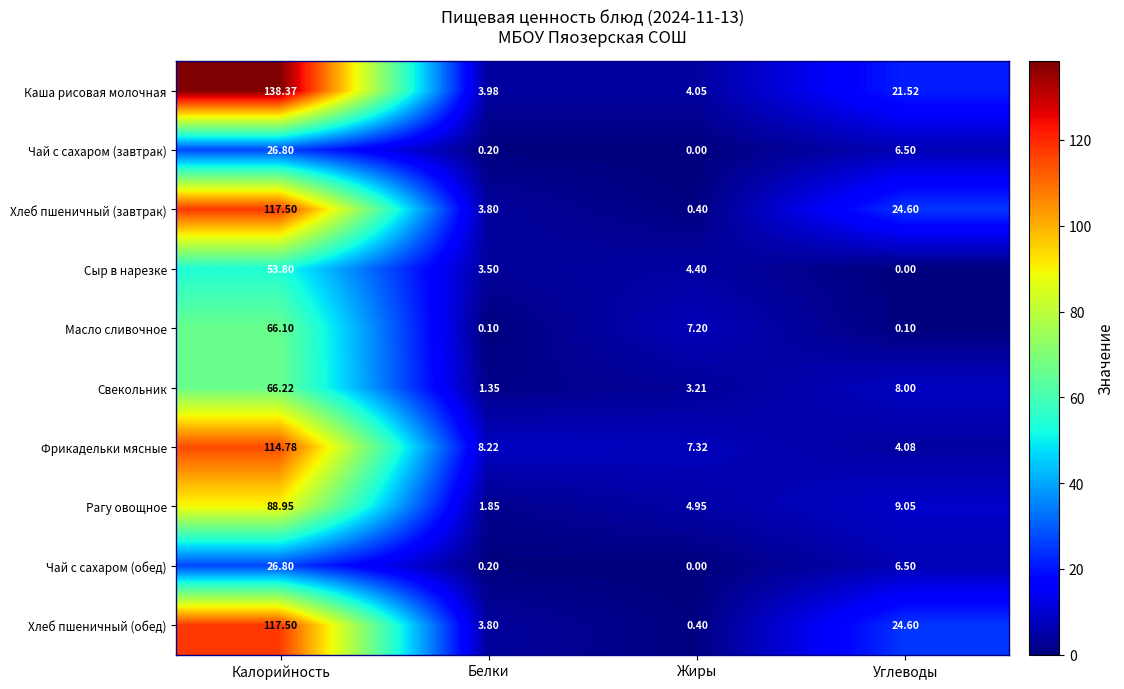

At which label does Фрикадельки мясные first exceed 8?

Калорийность